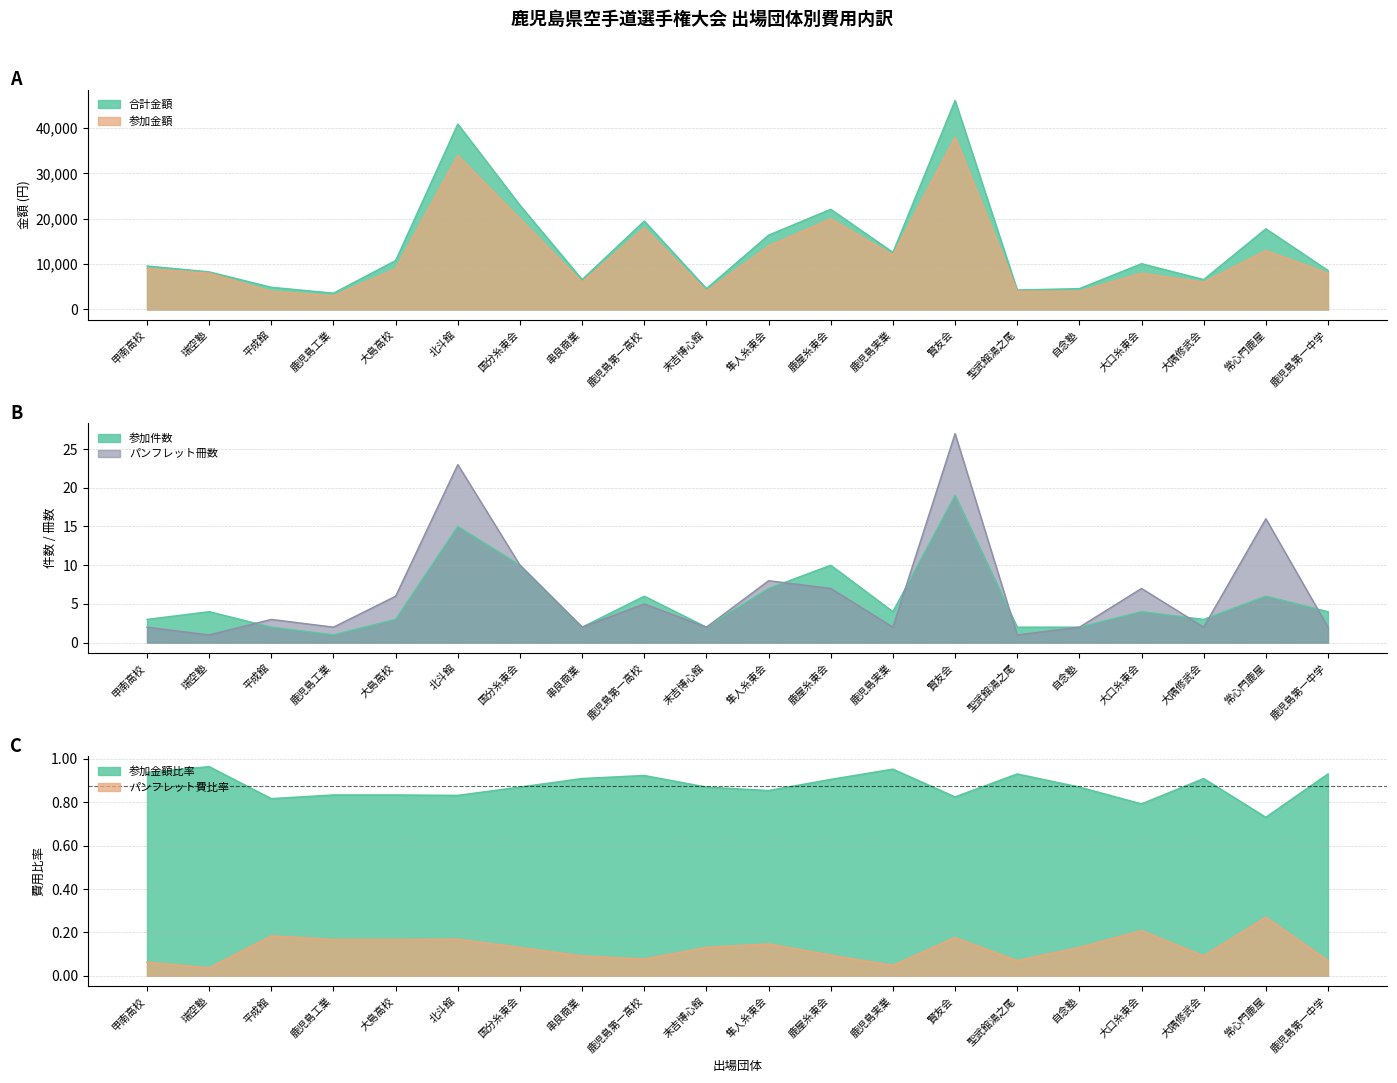

What is the greatest value displayed?

46100